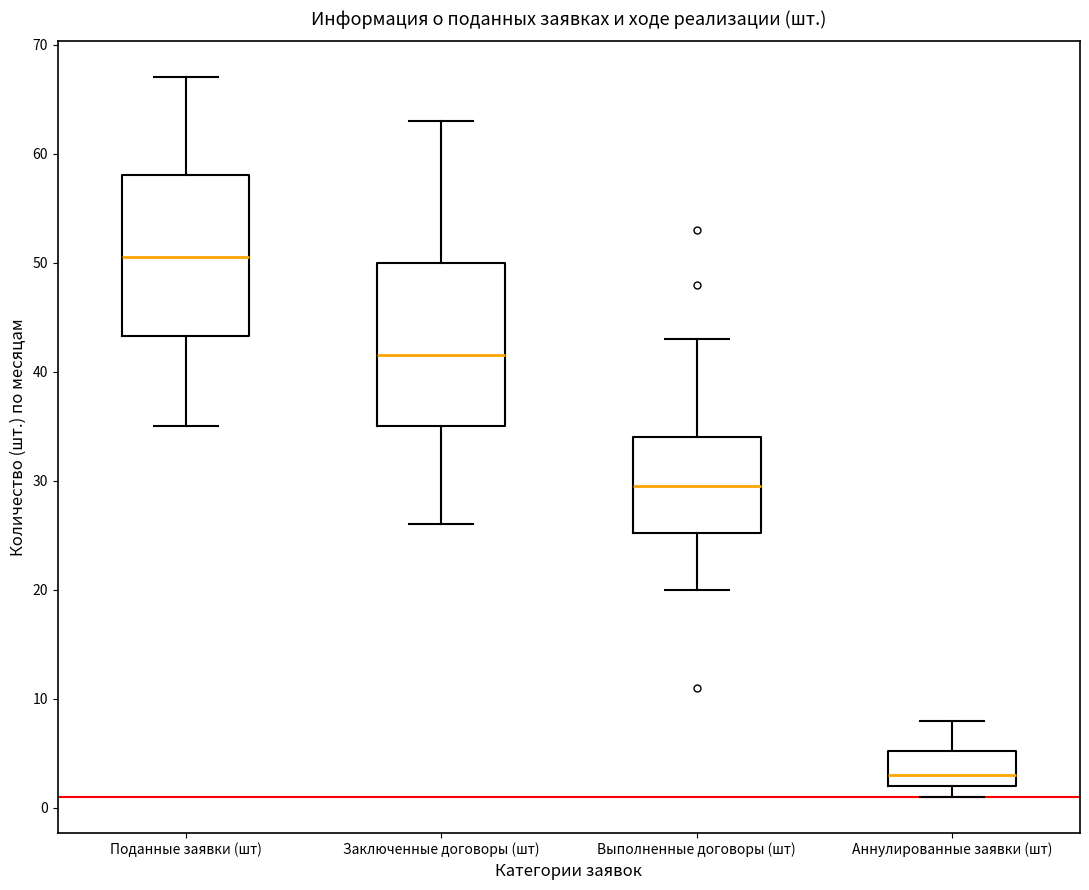

Which box's median line is the lowest?

Аннулированные заявки (шт)